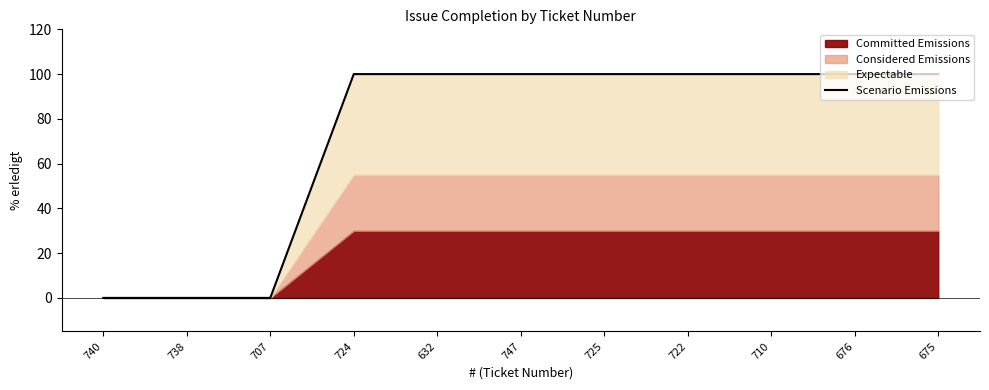

How many values are below 100?

3